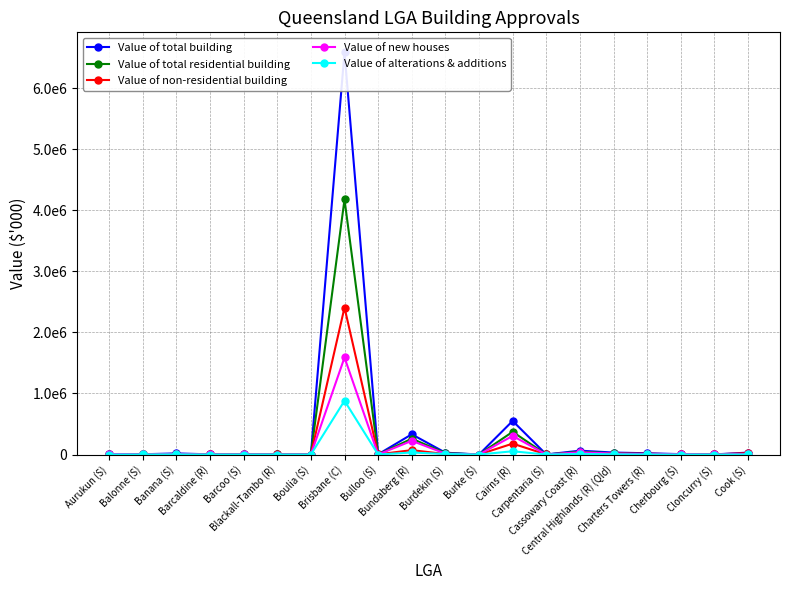

True or false: Value of non-residential building has more than 0 interior local peaks.

True